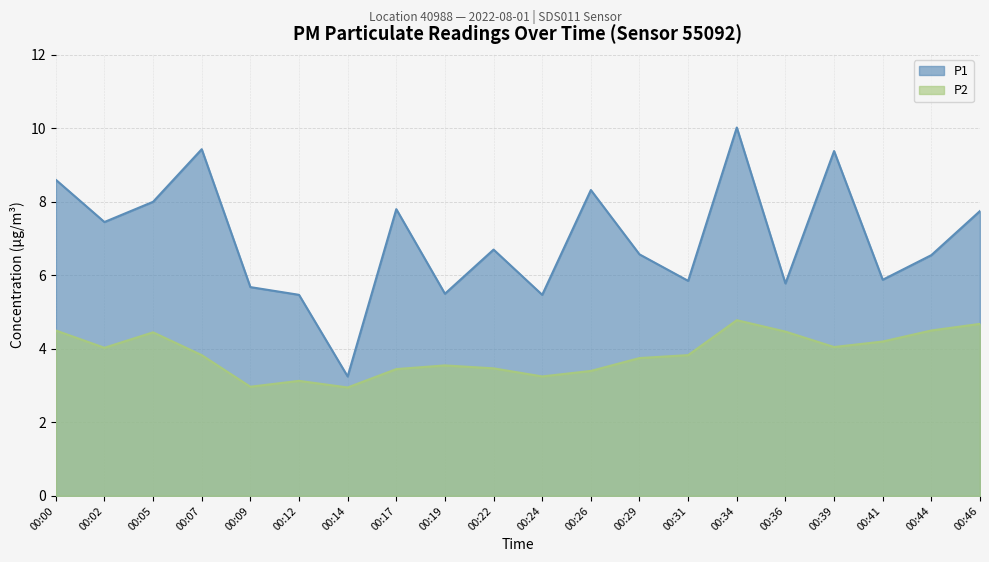

Reading right to left, list all the values displayed in this chart.

P1: 7.8	6.5	5.9	9.4	5.8	10.0	5.8	6.6	8.3	5.5	6.7	5.5	7.8	3.2	5.5	5.7	9.4	8.0	7.5	8.6
P2: 4.7	4.5	4.2	4.0	4.5	4.8	3.8	3.8	3.4	3.2	3.5	3.5	3.5	3.0	3.1	3.0	3.8	4.5	4.0	4.5